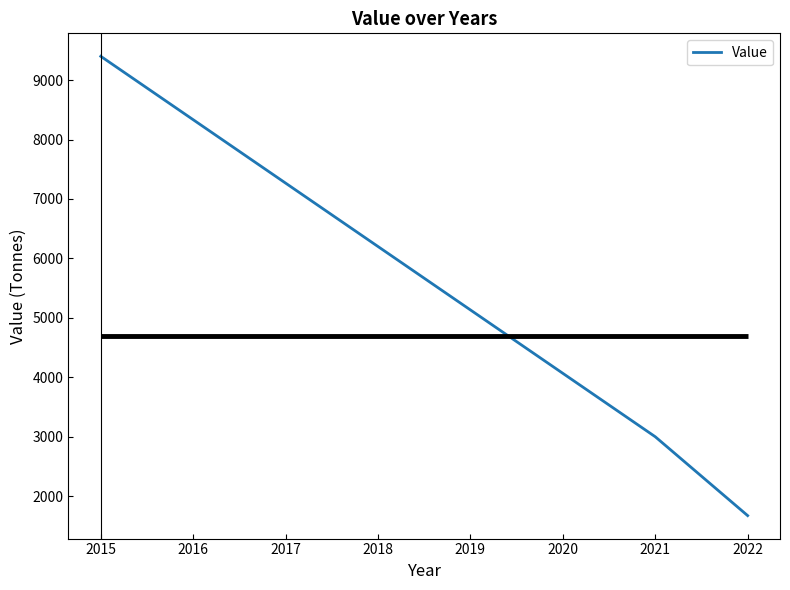

How many lines are shown in the chart?

1